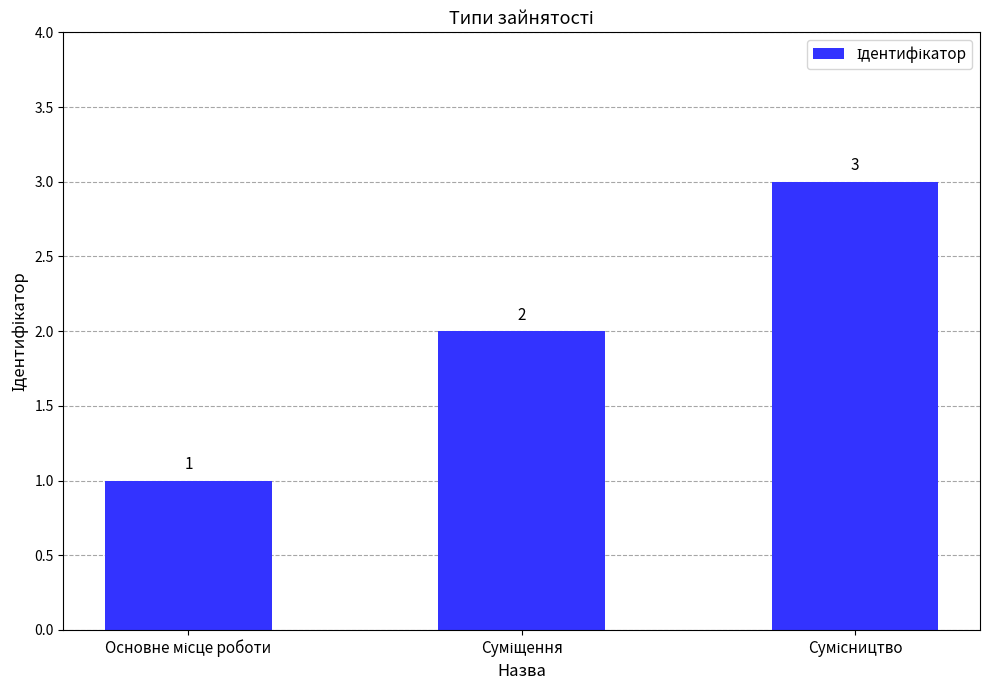

How many values are below 2?

1